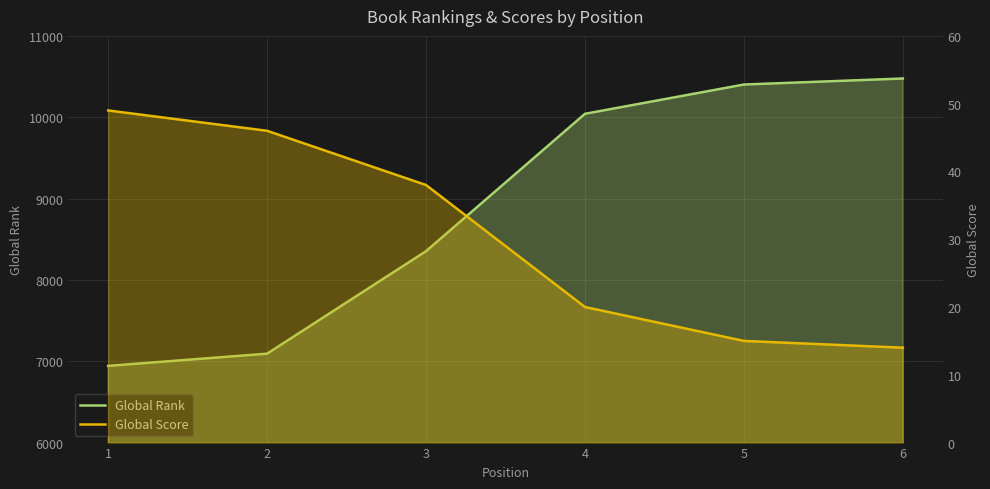

At which category is the sum across all series the highest?

6